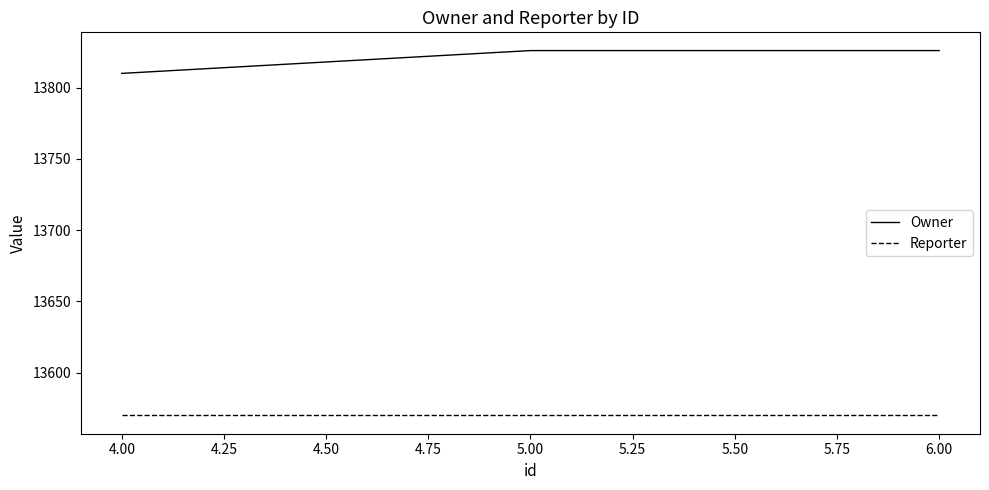

The value of Reporter at 4.00 is 7749. True or false?

False